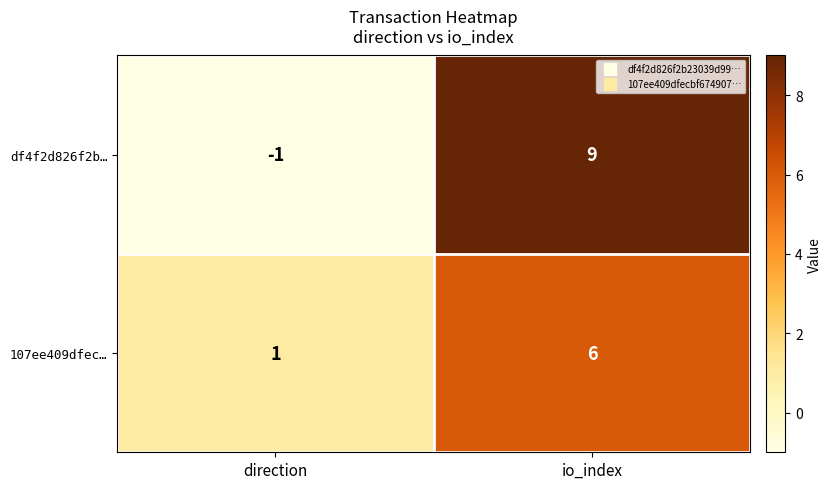

The value of df4f2d826f2b… at direction is -2. True or false?

False